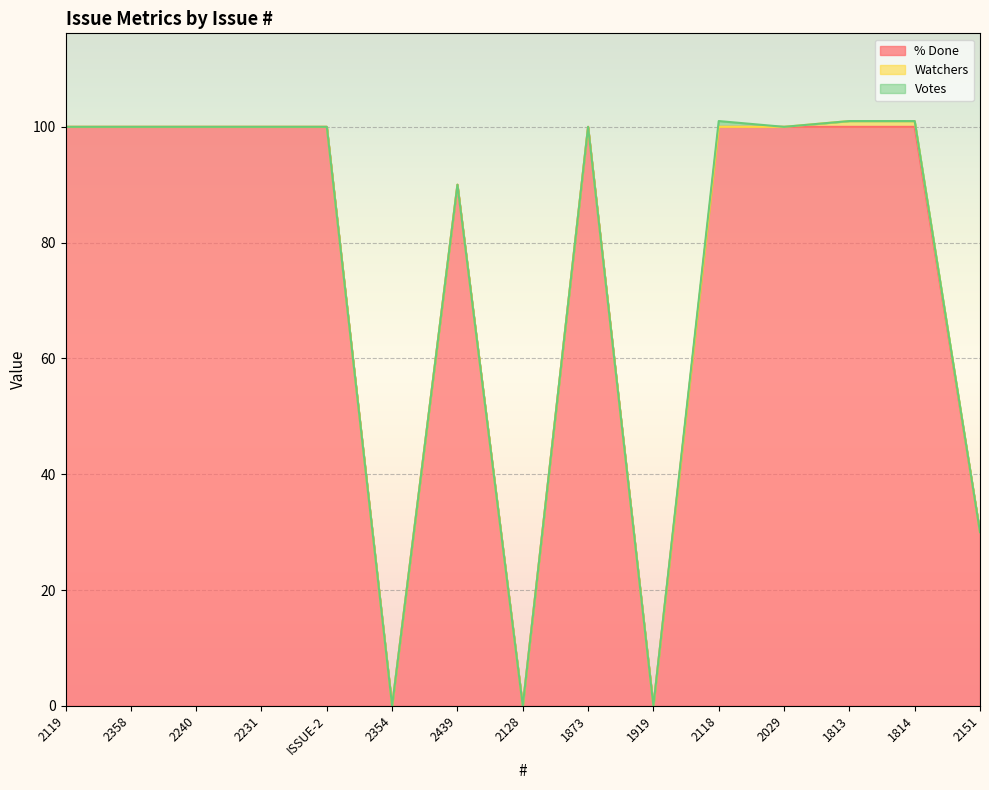

The value of % Done at 1814 is 100. True or false?

True